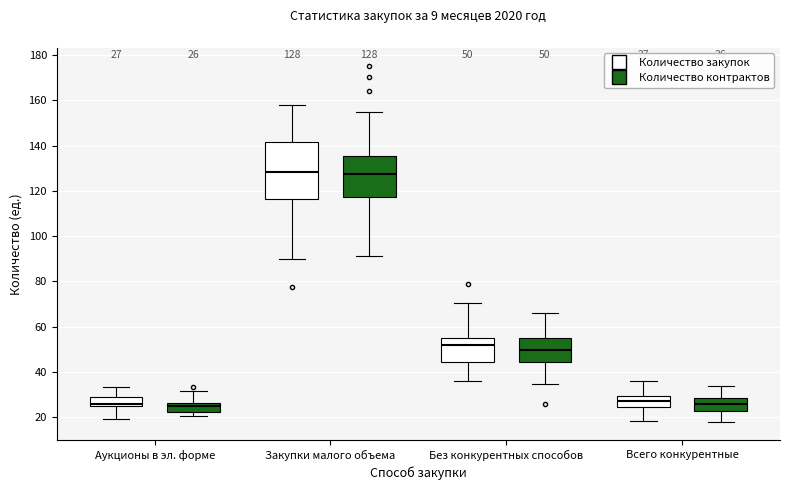

Which box is the tallest, from its lower edge to its upper edge?

Закупки малого объема (Количество закупок)